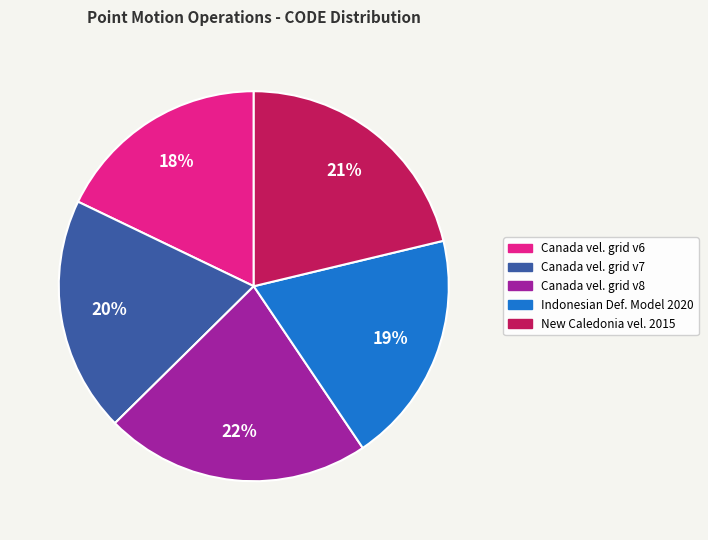

What percentage is the Canada vel. grid v8 slice, to the nearest percent?

22%